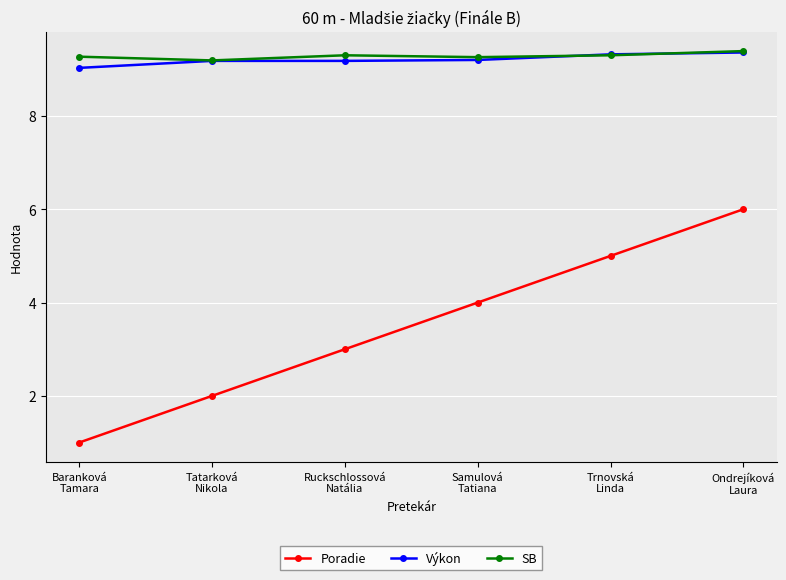

Which series has the widest spread of values?

Poradie